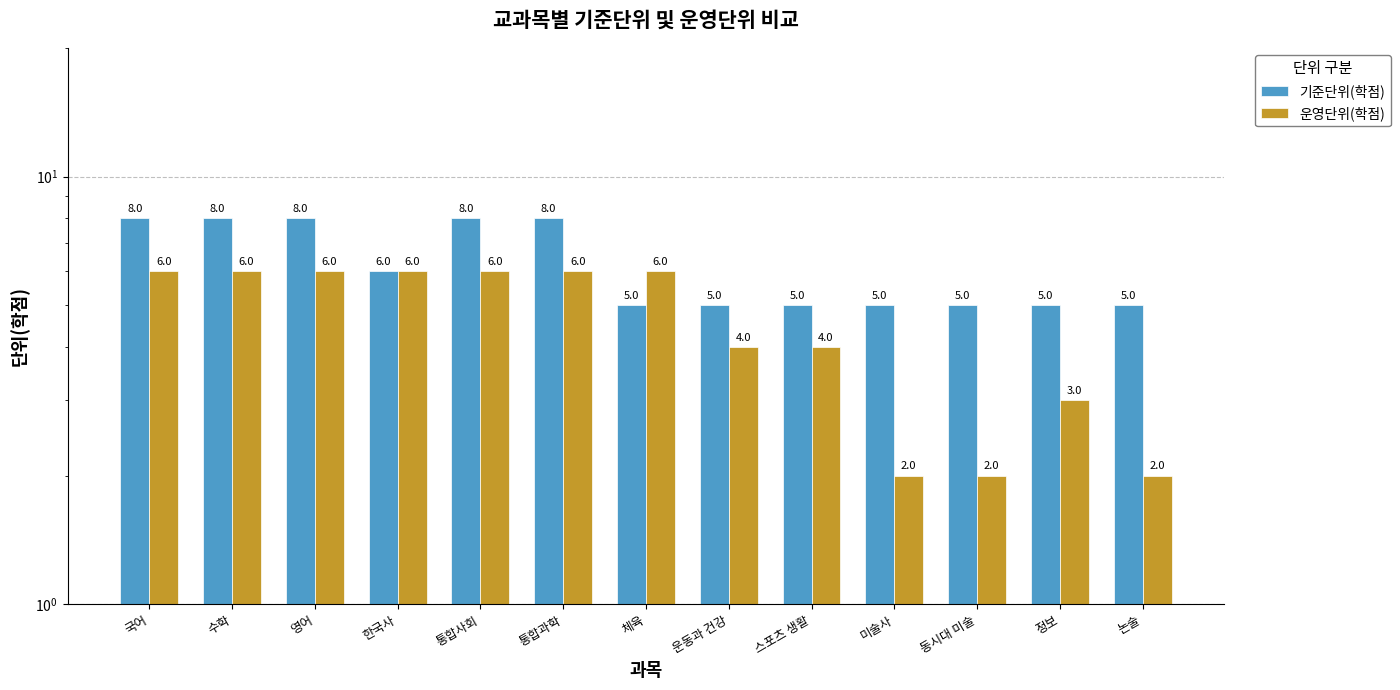

How many bars are there in total?

26